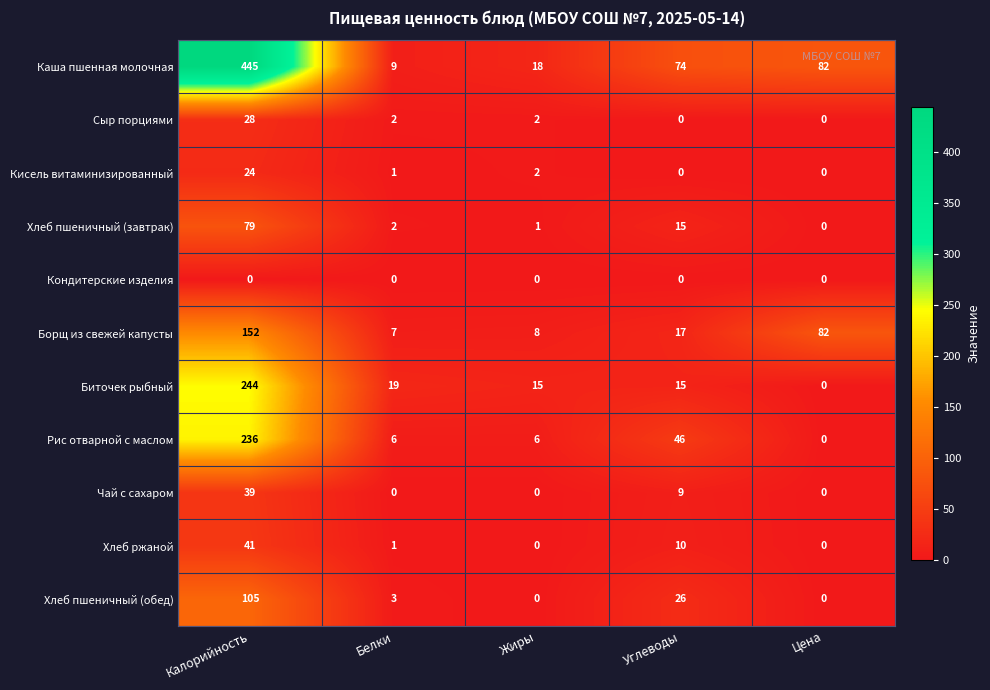

Which series changed the most between Белки and Углеводы?

Каша пшенная молочная